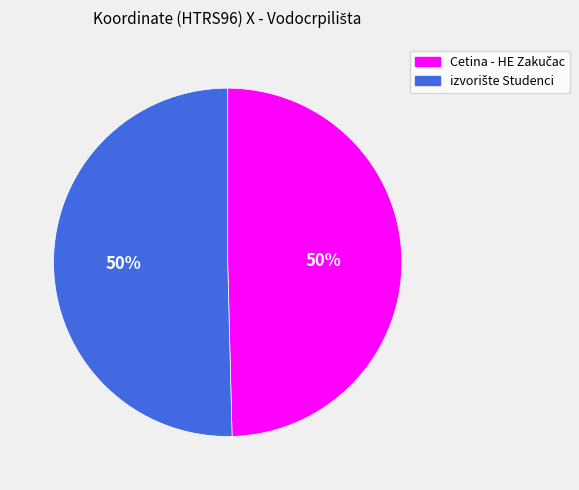

To the nearest percent, what is the average slice percentage?

50%